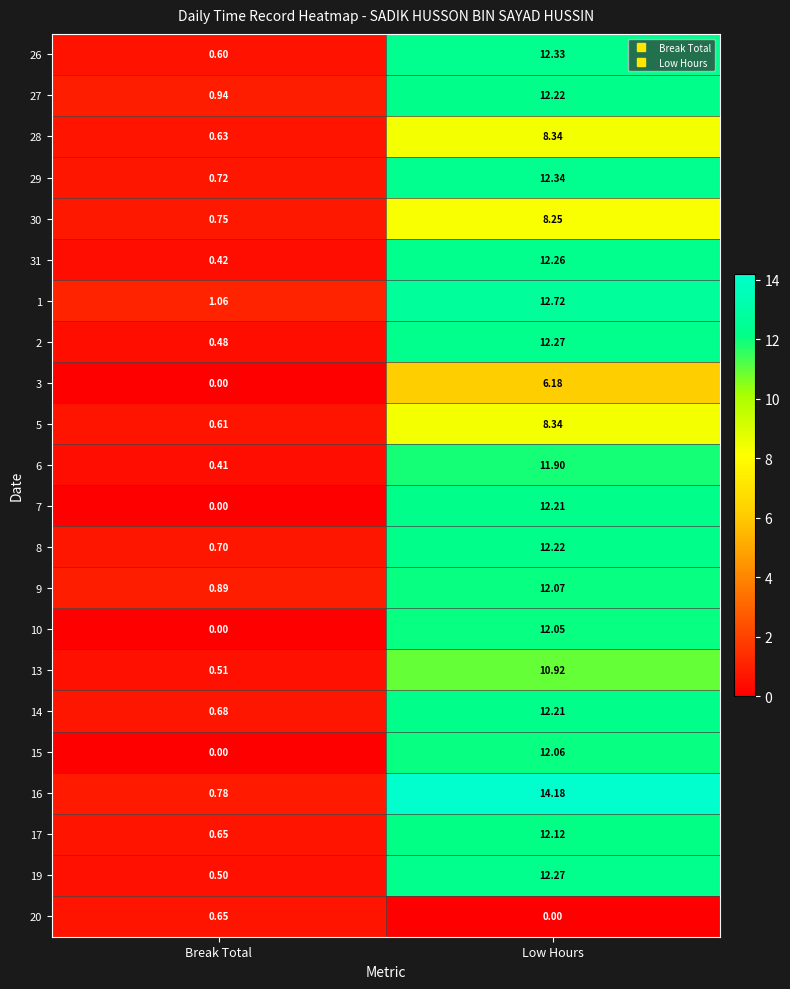

How many categories are shown in the chart?

2